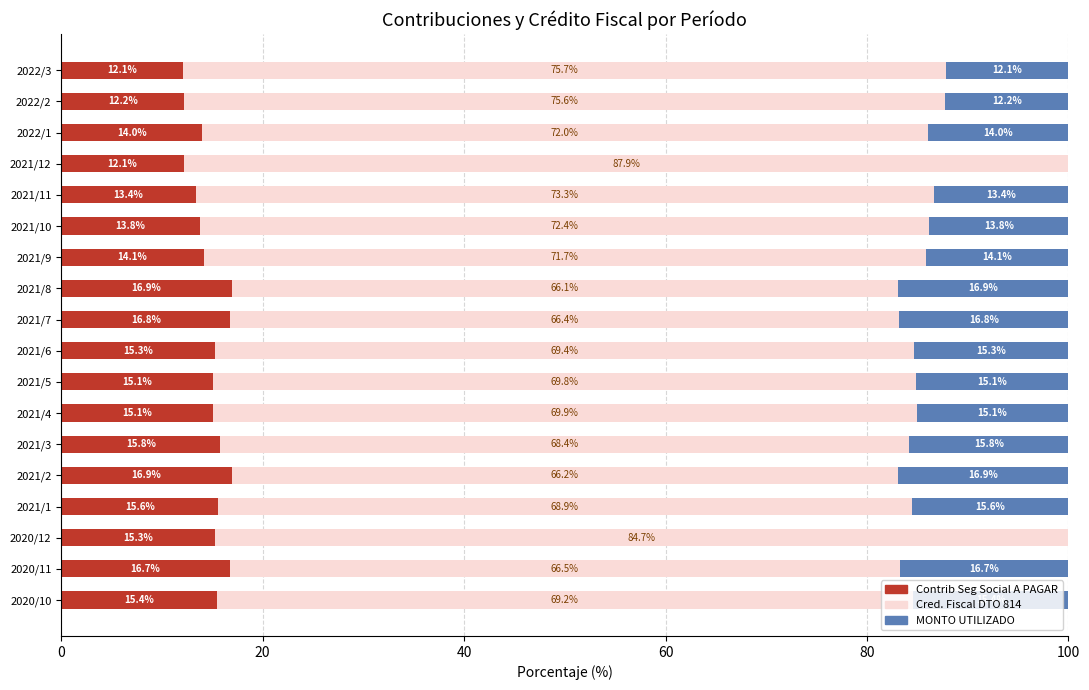

What are all the series names shown in the legend?

Contrib Seg Social A PAGAR, Cred. Fiscal DTO 814, MONTO UTILIZADO